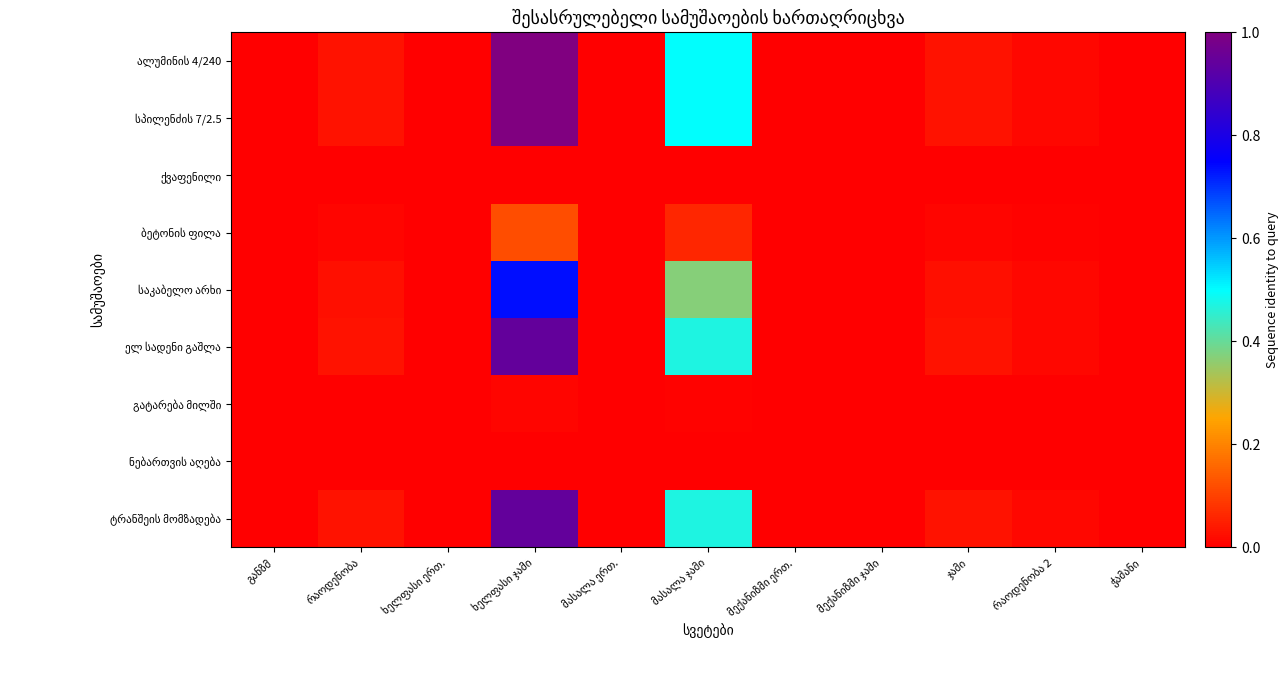

Count the number of data series in this chart.

9